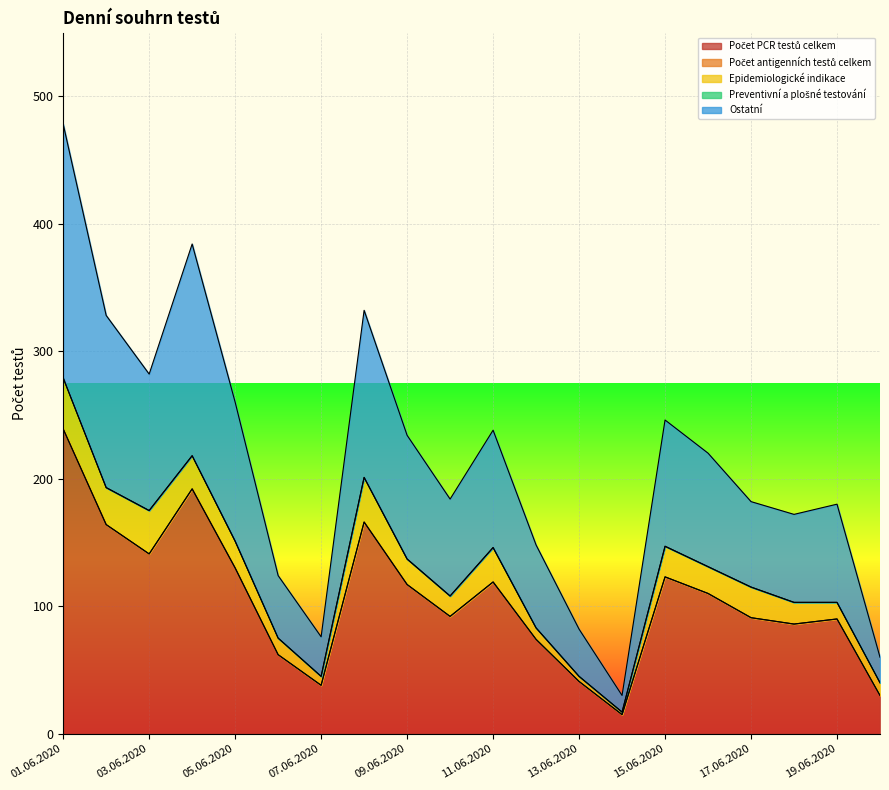

What is the greatest value displayed?

239